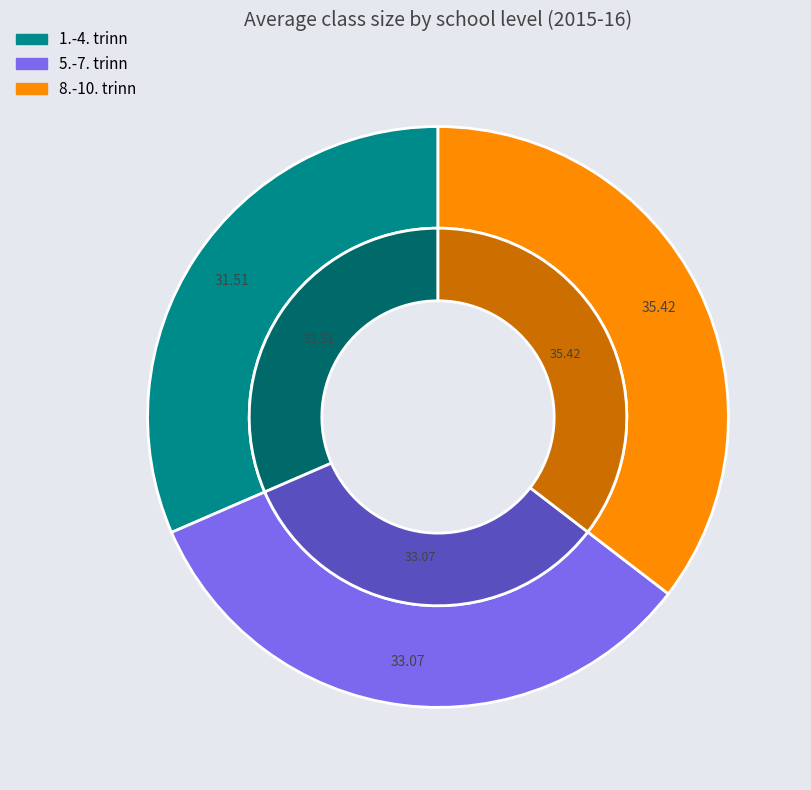

What percentage is the 5.-7. trinn slice, to the nearest percent?

33%